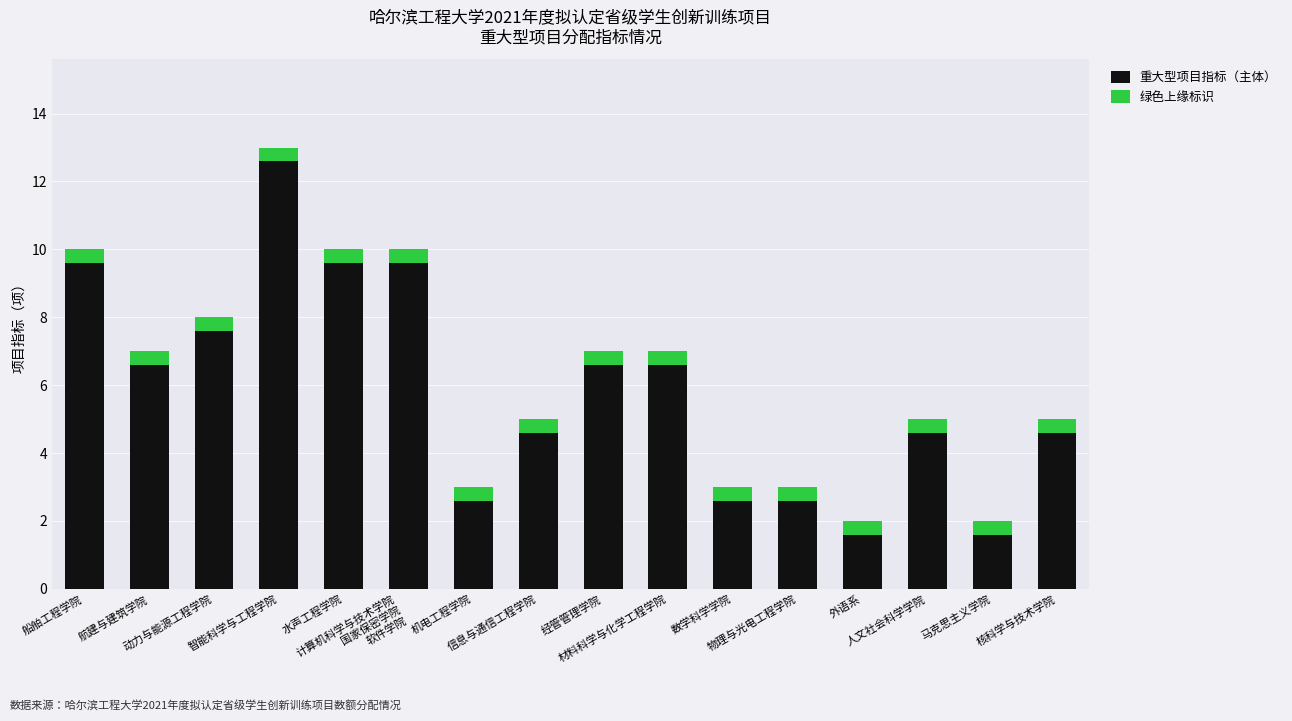

What is the sum of all 重大型项目指标（主体） values?

93.6